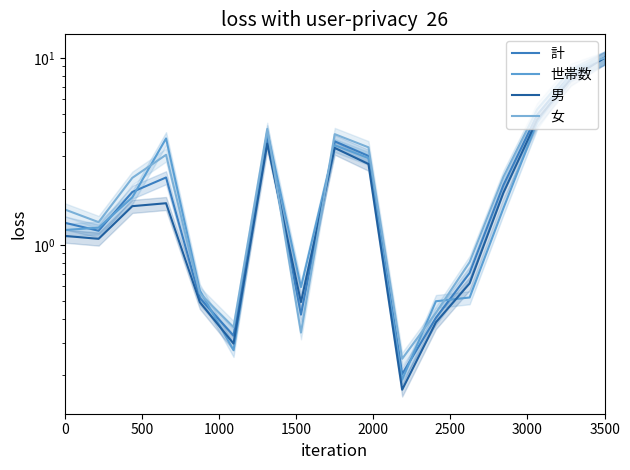

What is the difference between the second highest and second lowest values in the 女 series?

8.3